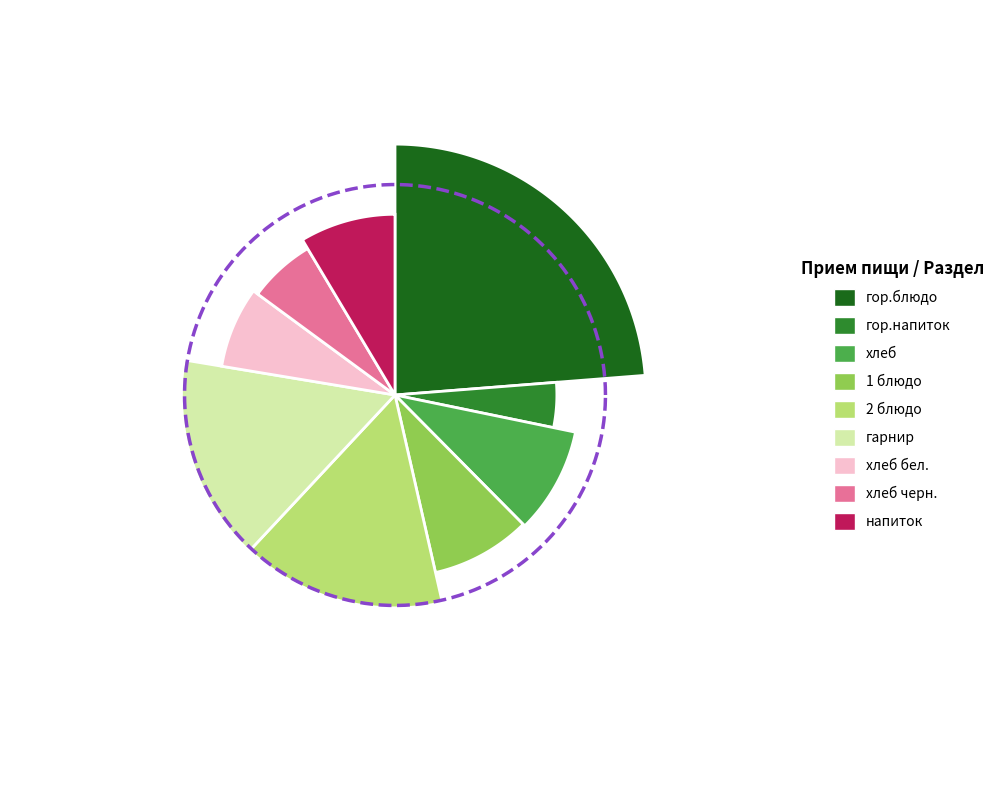

What percentage do 1 блюдо and гор.напиток together represent?

13.3%